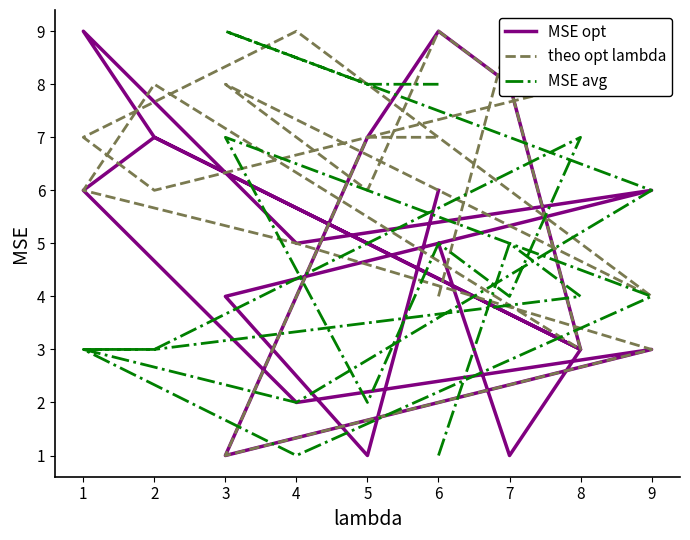

How many data points in MSE avg are less than 4?

8